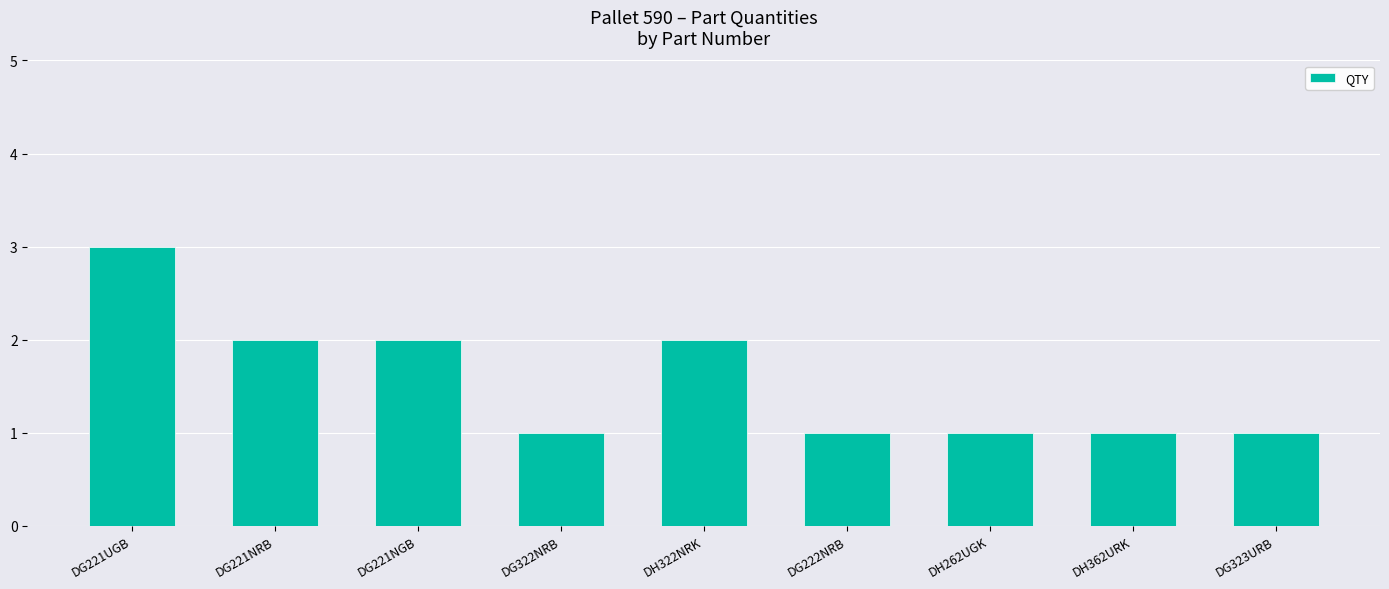

Is it true that the value at DG221UGB is 3?

True